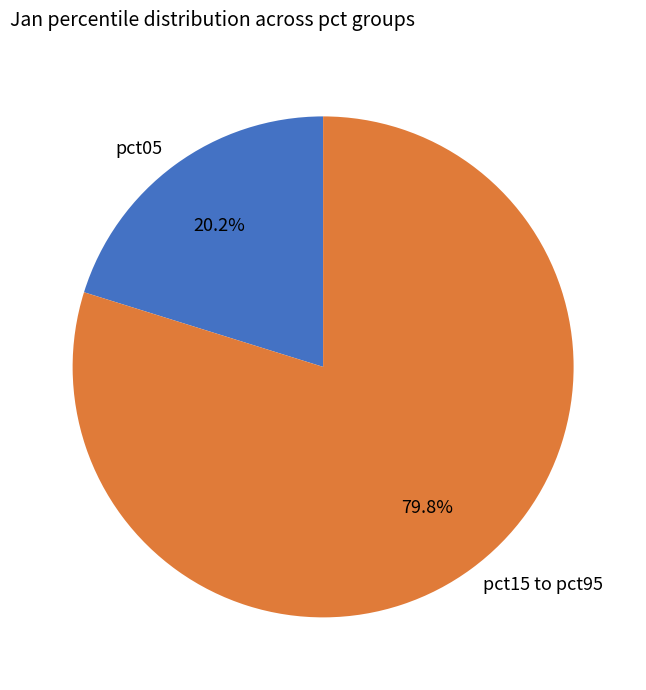

Count the number of slices in the pie.

2